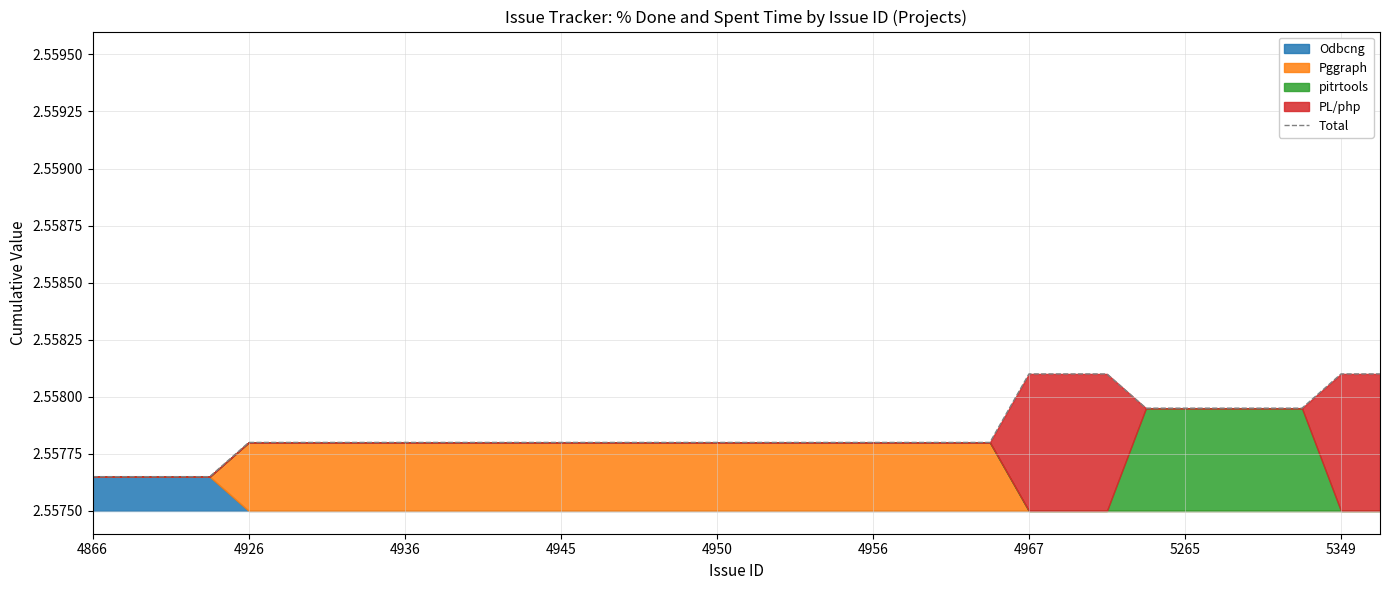

The value at 22 is 3.8. True or false?

False